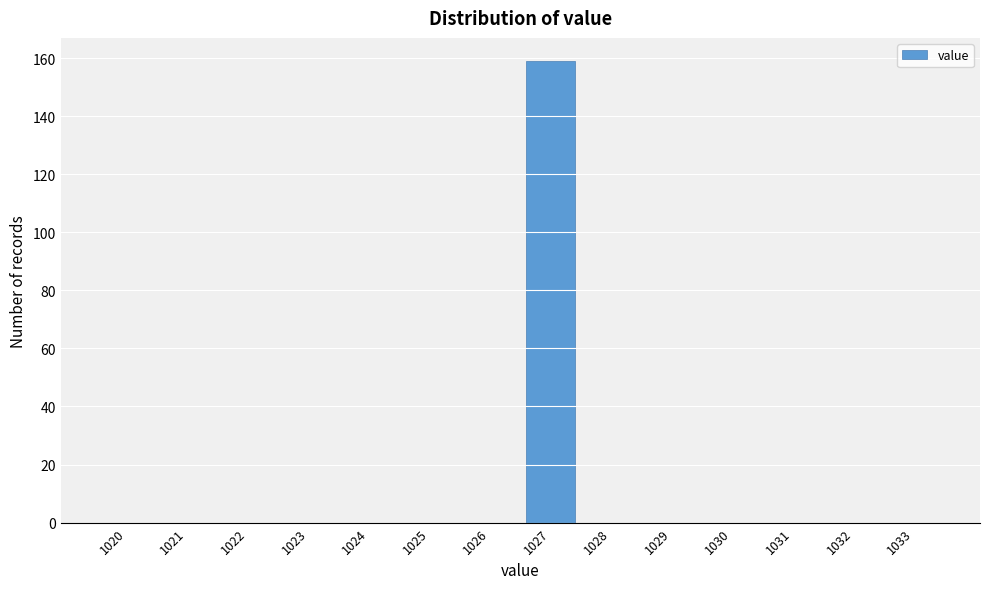

Reading left to right, transcribe all the data shown in this chart.

1020=0	1021=0	1022=0	1023=0	1024=0	1025=0	1026=0	1027=159	1028=0	1029=0	1030=0	1031=0	1032=0	1033=0